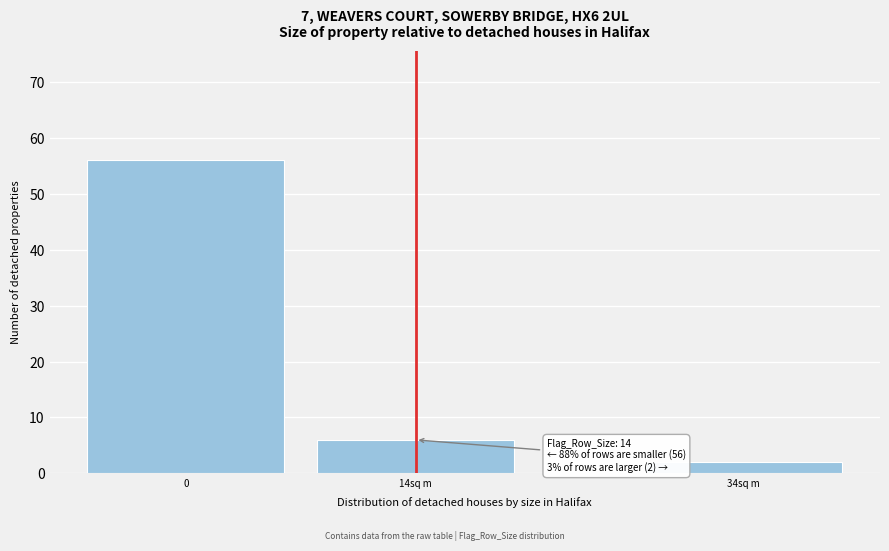

Reading left to right, extract all data points from this chart.

56	6	2